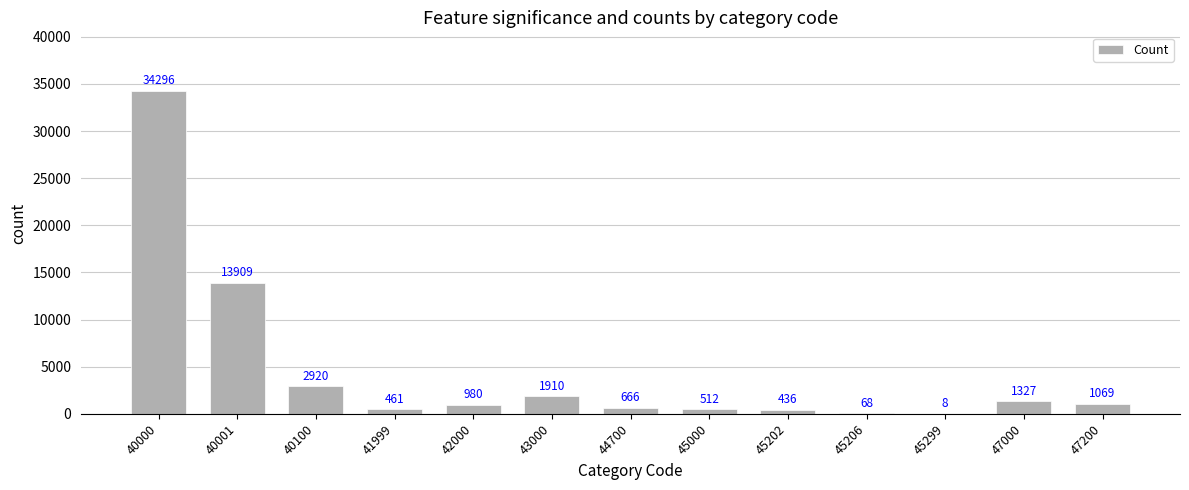

What is the change in value from 40000 to 45202?

-33860